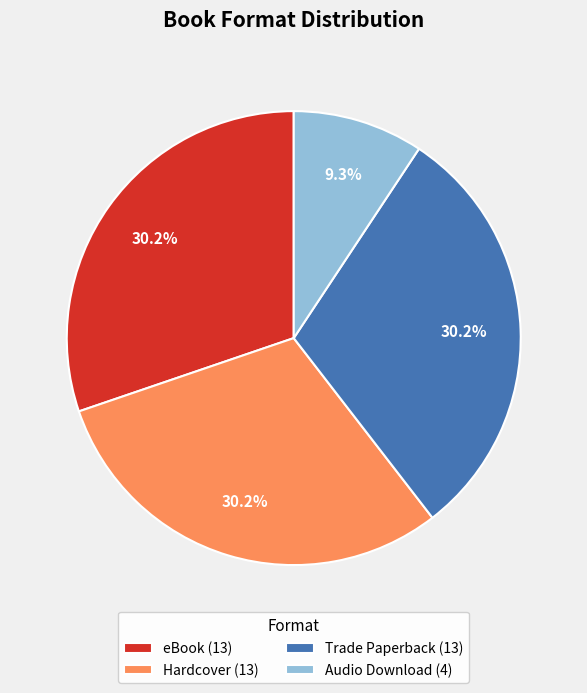

What is the total percentage of eBook (13) and Audio Download (4)?

39.5%